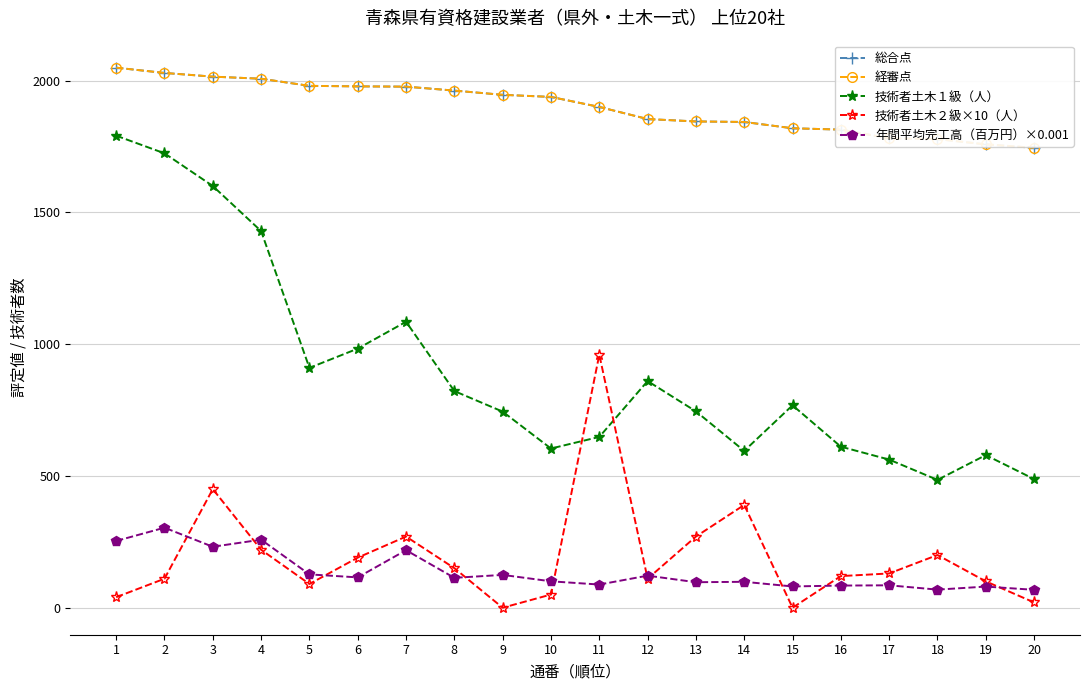

Does the chart have visible grid lines?

Yes